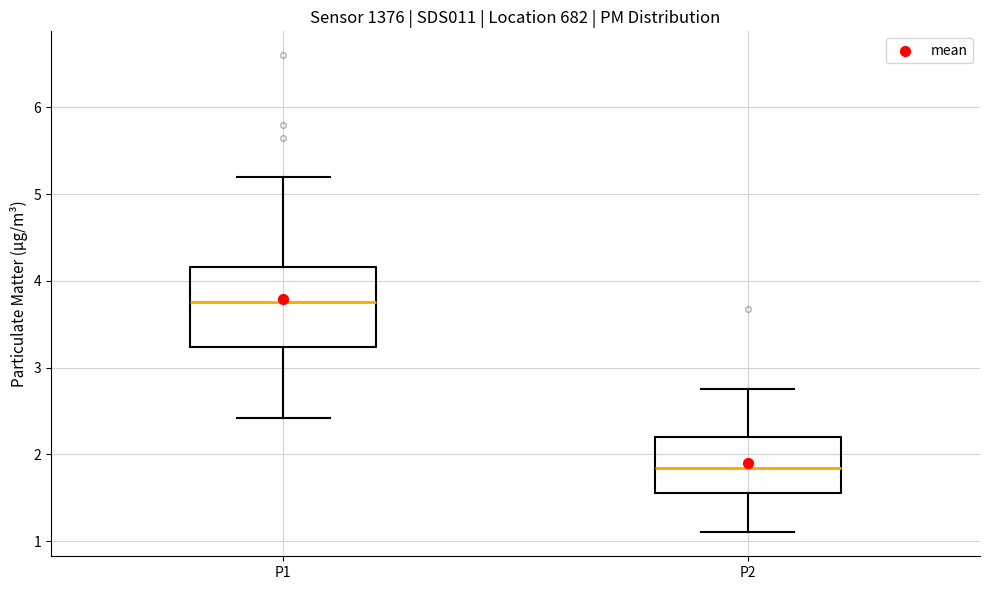

Reading left to right, transcribe this box plot: for each box, give where its median line is, the range the box spans, and where its two whiskers end, as read against the y-axis. The values are not printed on the chart, so give them approximately, as read against the axis.

P1: median 3.8, box 3.2 to 4.2, whiskers 2.4 to 5.2
P2: median 1.8, box 1.6 to 2.2, whiskers 1.1 to 2.8